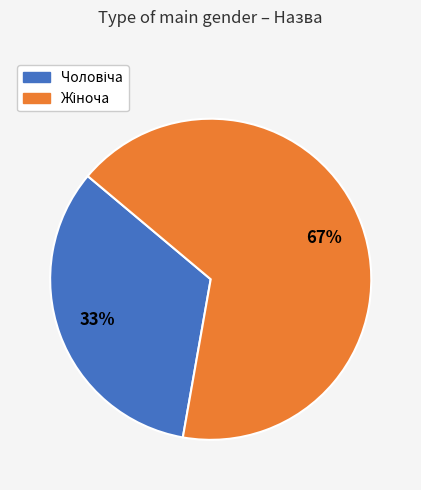

To the nearest percent, what is the average slice percentage?

50%